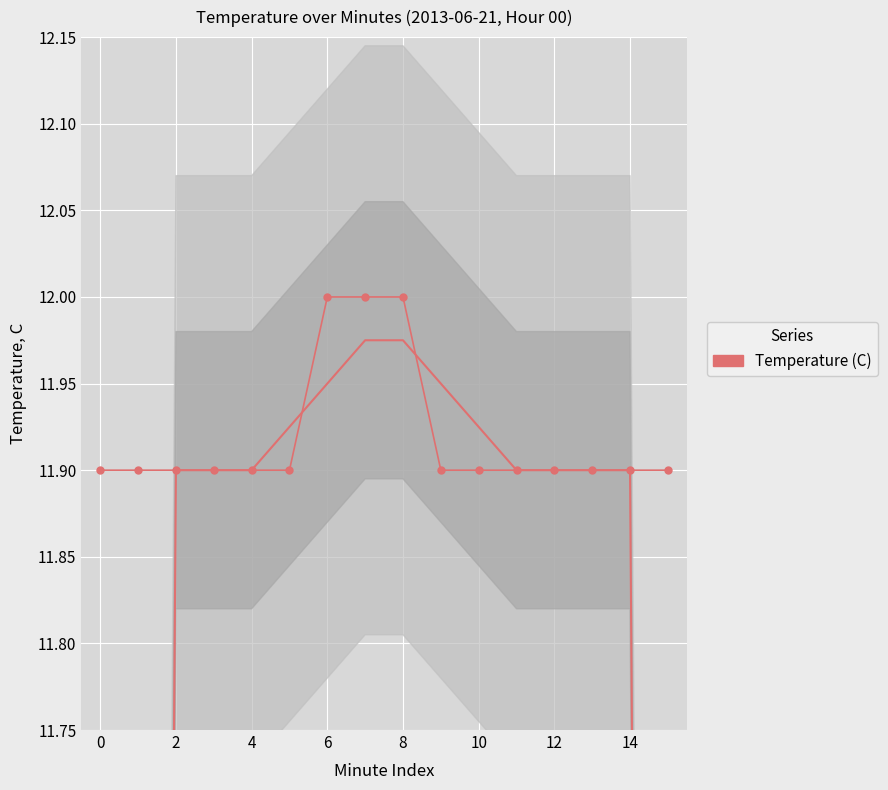

What is the sum of all values?

190.7